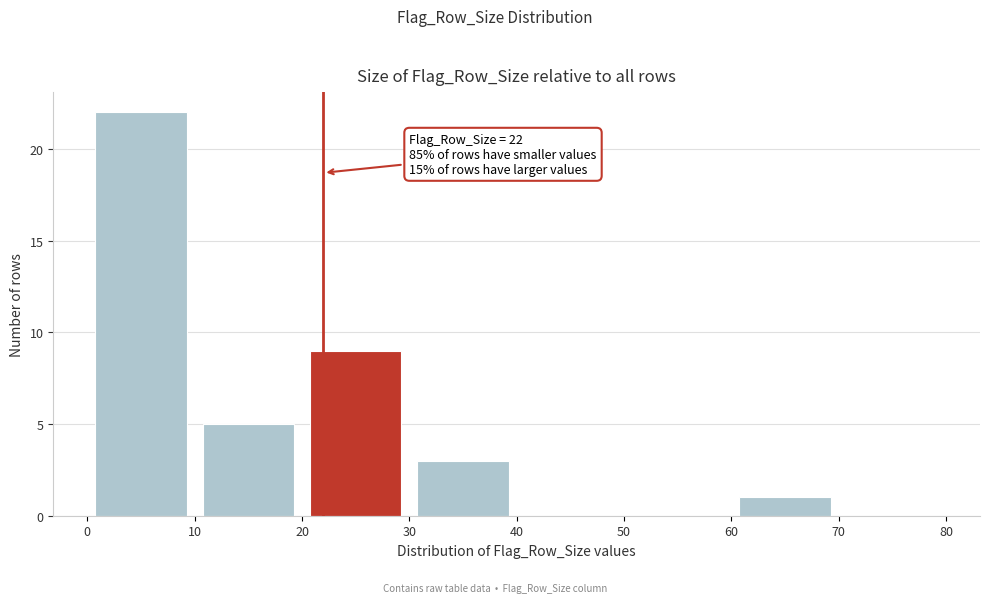

Over which range of the x-axis is the bar tallest?

0 to 10